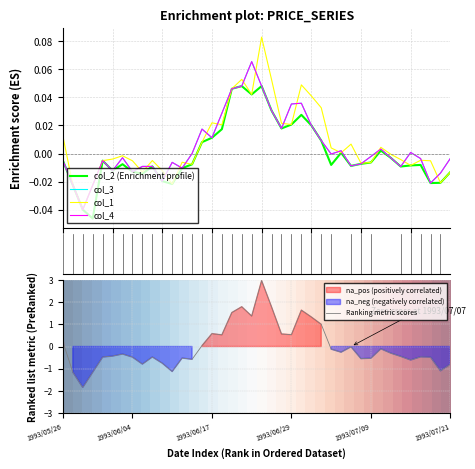

What are all the series names shown in the legend?

col_2, col_3, col_1, col_4